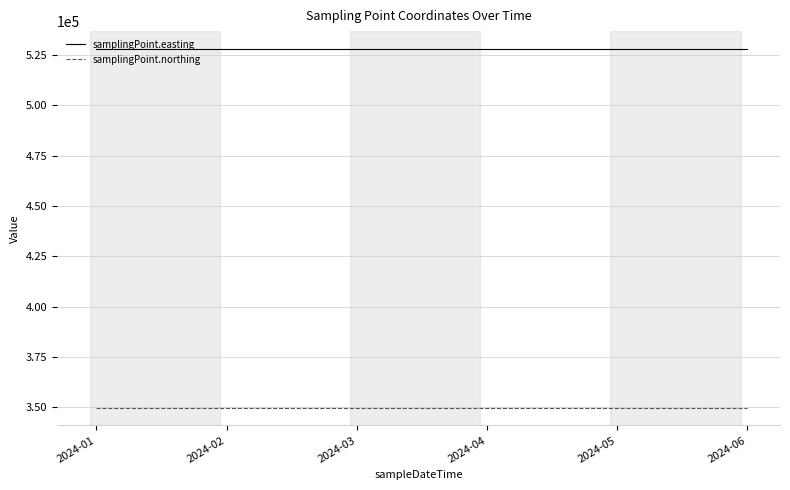

True or false: samplingPoint.northing and samplingPoint.easting intersect in this chart.

False